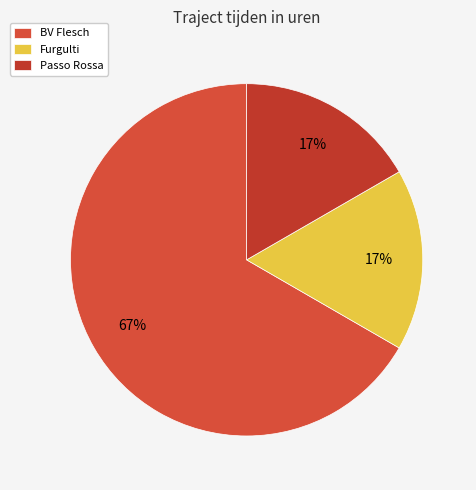

Is there any slice that represents more than half of the pie?

Yes